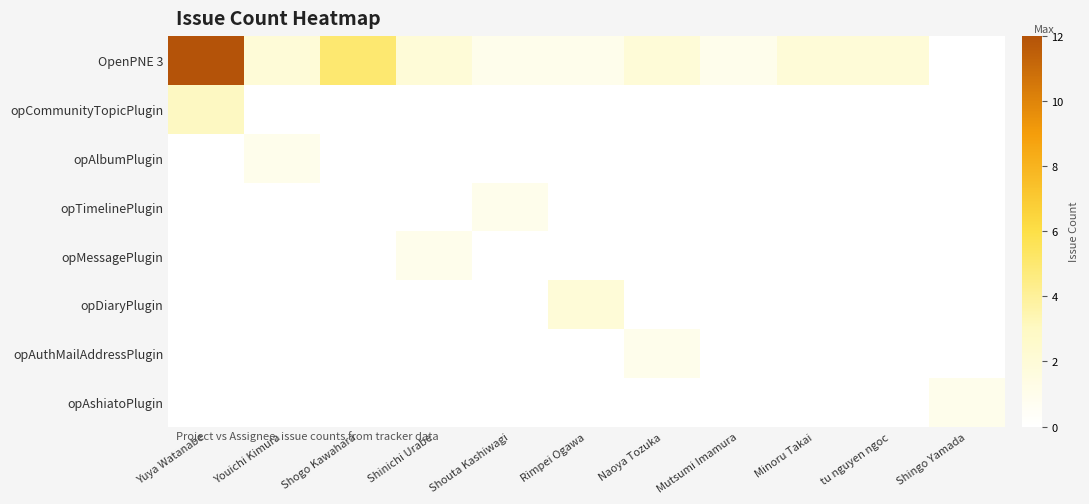

Reading right to left, extract all data points from this chart.

OpenPNE 3: Shingo Yamada=0	tu nguyen ngoc=2	Minoru Takai=2	Mutsumi Imamura=1	Naoya Tozuka=2	Rimpei Ogawa=1	Shouta Kashiwagi=1	Shinichi Urabe=2	Shogo Kawahara=5	Youichi Kimura=2	Yuya Watanabe=12
opCommunityTopicPlugin: Shingo Yamada=0	tu nguyen ngoc=0	Minoru Takai=0	Mutsumi Imamura=0	Naoya Tozuka=0	Rimpei Ogawa=0	Shouta Kashiwagi=0	Shinichi Urabe=0	Shogo Kawahara=0	Youichi Kimura=0	Yuya Watanabe=3
opAlbumPlugin: Shingo Yamada=0	tu nguyen ngoc=0	Minoru Takai=0	Mutsumi Imamura=0	Naoya Tozuka=0	Rimpei Ogawa=0	Shouta Kashiwagi=0	Shinichi Urabe=0	Shogo Kawahara=0	Youichi Kimura=1	Yuya Watanabe=0
opTimelinePlugin: Shingo Yamada=0	tu nguyen ngoc=0	Minoru Takai=0	Mutsumi Imamura=0	Naoya Tozuka=0	Rimpei Ogawa=0	Shouta Kashiwagi=1	Shinichi Urabe=0	Shogo Kawahara=0	Youichi Kimura=0	Yuya Watanabe=0
opMessagePlugin: Shingo Yamada=0	tu nguyen ngoc=0	Minoru Takai=0	Mutsumi Imamura=0	Naoya Tozuka=0	Rimpei Ogawa=0	Shouta Kashiwagi=0	Shinichi Urabe=1	Shogo Kawahara=0	Youichi Kimura=0	Yuya Watanabe=0
opDiaryPlugin: Shingo Yamada=0	tu nguyen ngoc=0	Minoru Takai=0	Mutsumi Imamura=0	Naoya Tozuka=0	Rimpei Ogawa=2	Shouta Kashiwagi=0	Shinichi Urabe=0	Shogo Kawahara=0	Youichi Kimura=0	Yuya Watanabe=0
opAuthMailAddressPlugin: Shingo Yamada=0	tu nguyen ngoc=0	Minoru Takai=0	Mutsumi Imamura=0	Naoya Tozuka=1	Rimpei Ogawa=0	Shouta Kashiwagi=0	Shinichi Urabe=0	Shogo Kawahara=0	Youichi Kimura=0	Yuya Watanabe=0
opAshiatoPlugin: Shingo Yamada=1	tu nguyen ngoc=0	Minoru Takai=0	Mutsumi Imamura=0	Naoya Tozuka=0	Rimpei Ogawa=0	Shouta Kashiwagi=0	Shinichi Urabe=0	Shogo Kawahara=0	Youichi Kimura=0	Yuya Watanabe=0